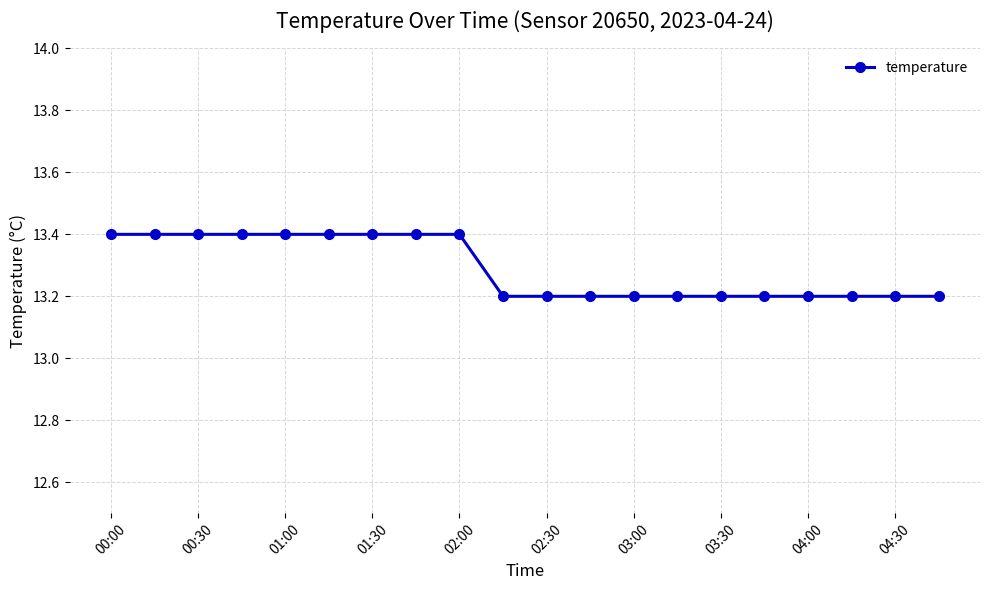

Reading left to right, transcribe all the data shown in this chart.

13.4	13.4	13.4	13.4	13.4	13.4	13.4	13.4	13.4	13.2	13.2	13.2	13.2	13.2	13.2	13.2	13.2	13.2	13.2	13.2